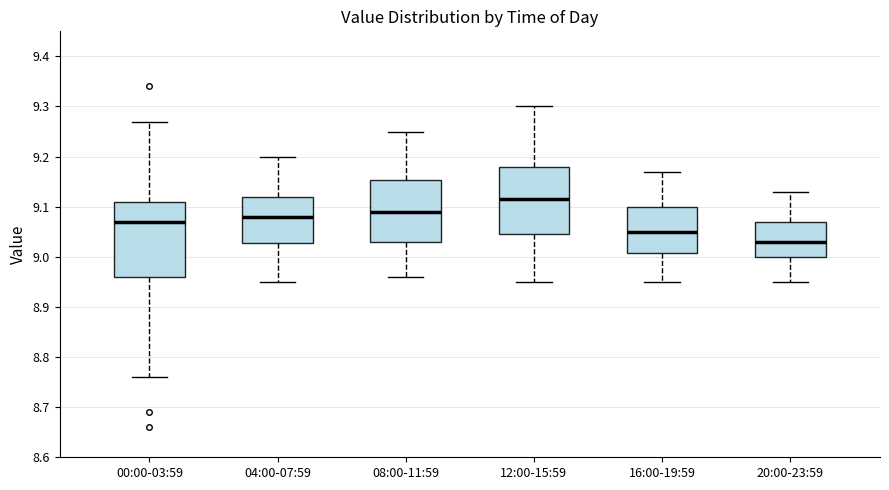

Reading left to right, transcribe this box plot: for each box, give where its median line is, the range the box spans, and where its two whiskers end, as read against the y-axis. The values are not printed on the chart, so give them approximately, as read against the axis.

00:00-03:59: median 9.07, box 8.96 to 9.11, whiskers 8.76 to 9.27
04:00-07:59: median 9.08, box 9.03 to 9.12, whiskers 8.95 to 9.20
08:00-11:59: median 9.09, box 9.03 to 9.15, whiskers 8.96 to 9.25
12:00-15:59: median 9.12, box 9.05 to 9.18, whiskers 8.95 to 9.30
16:00-19:59: median 9.05, box 9.01 to 9.10, whiskers 8.95 to 9.17
20:00-23:59: median 9.03, box 9.00 to 9.07, whiskers 8.95 to 9.13